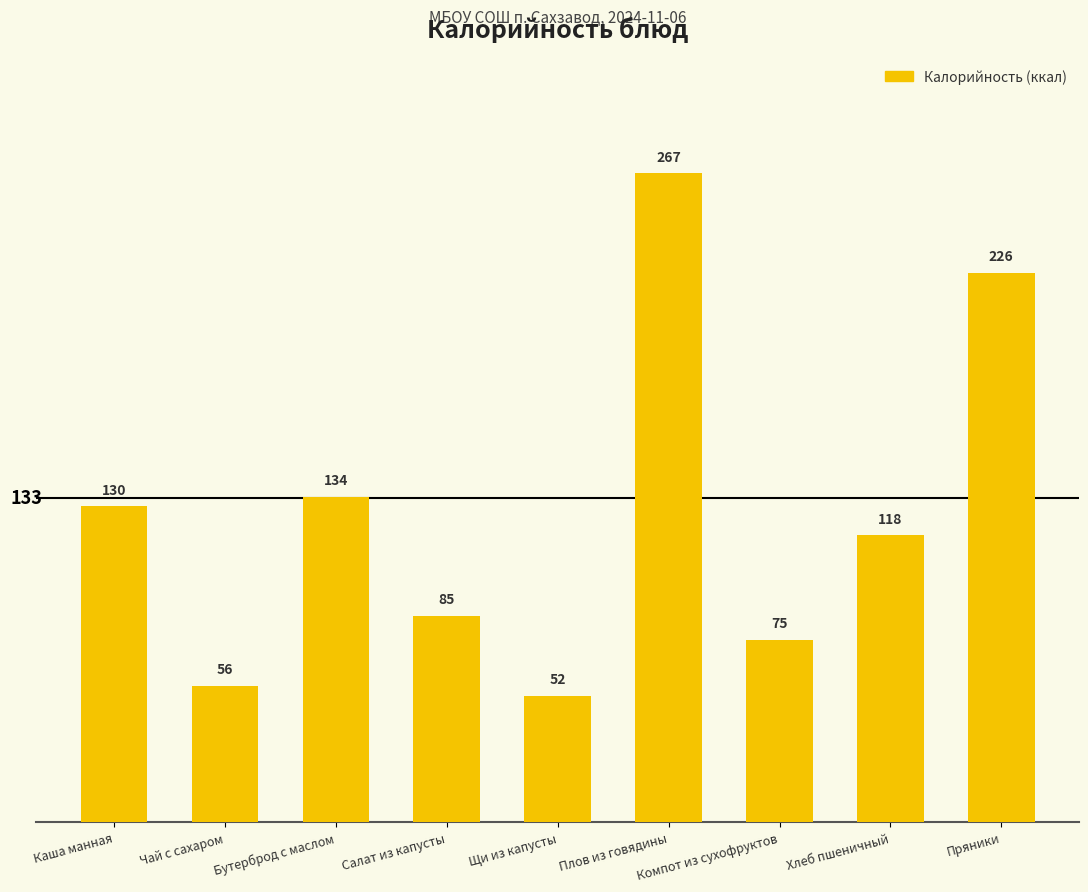

What is the smallest value displayed?

52